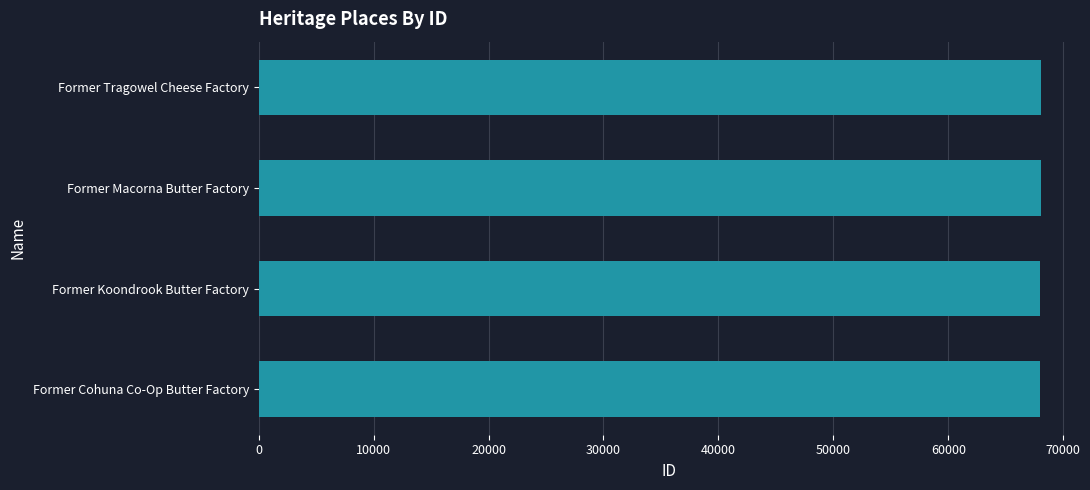

What is the approximate value at Former Cohuna Co-Op Butter Factory?

68018